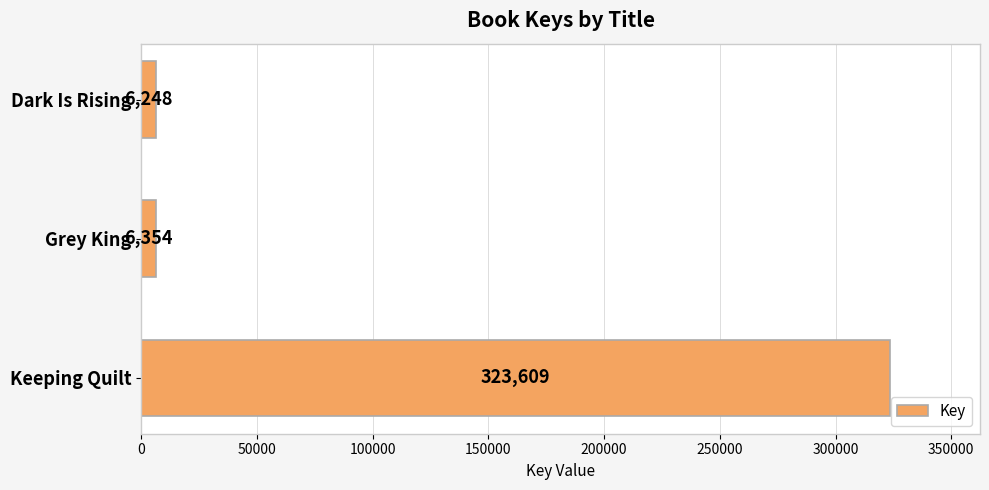

What is the smallest value displayed?

6248